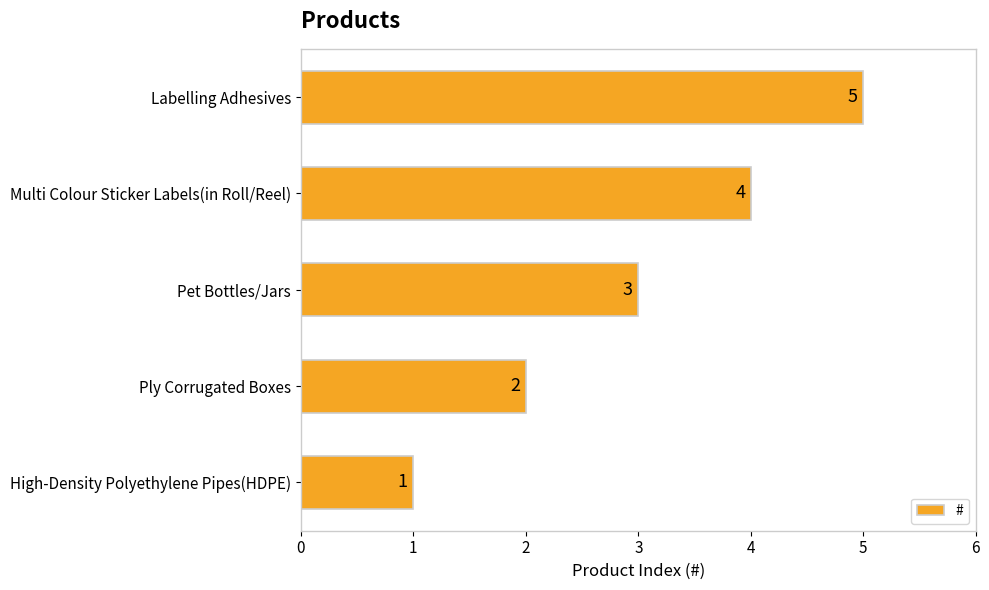

What is the maximum value shown in the chart?

5